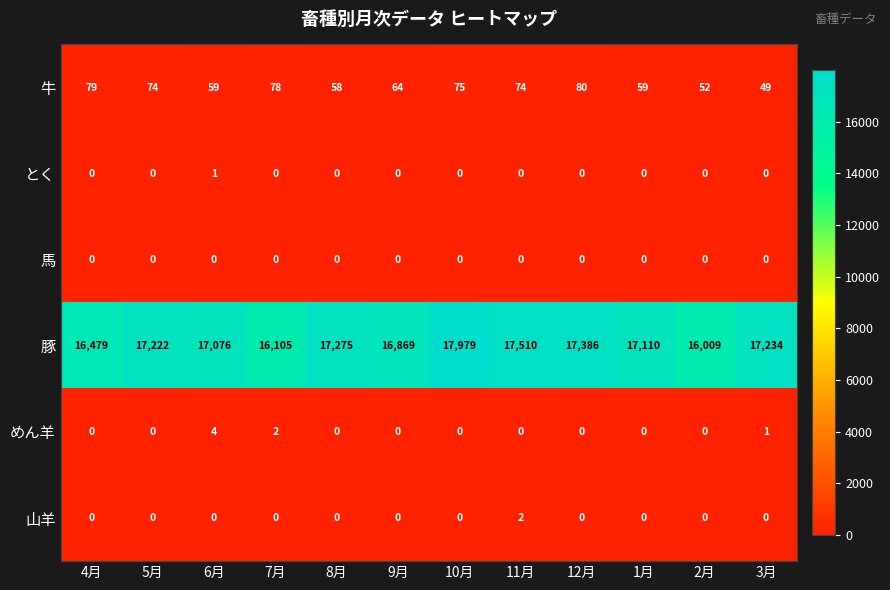

The value of 牛 at 5月 is 74. True or false?

True